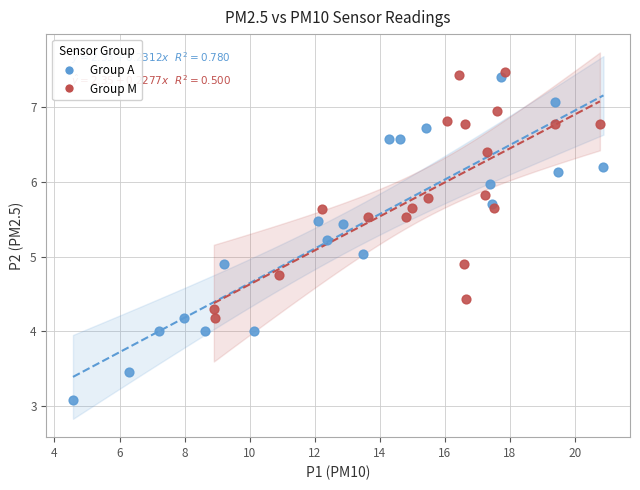

Which series has the widest spread of Y values?

Group A